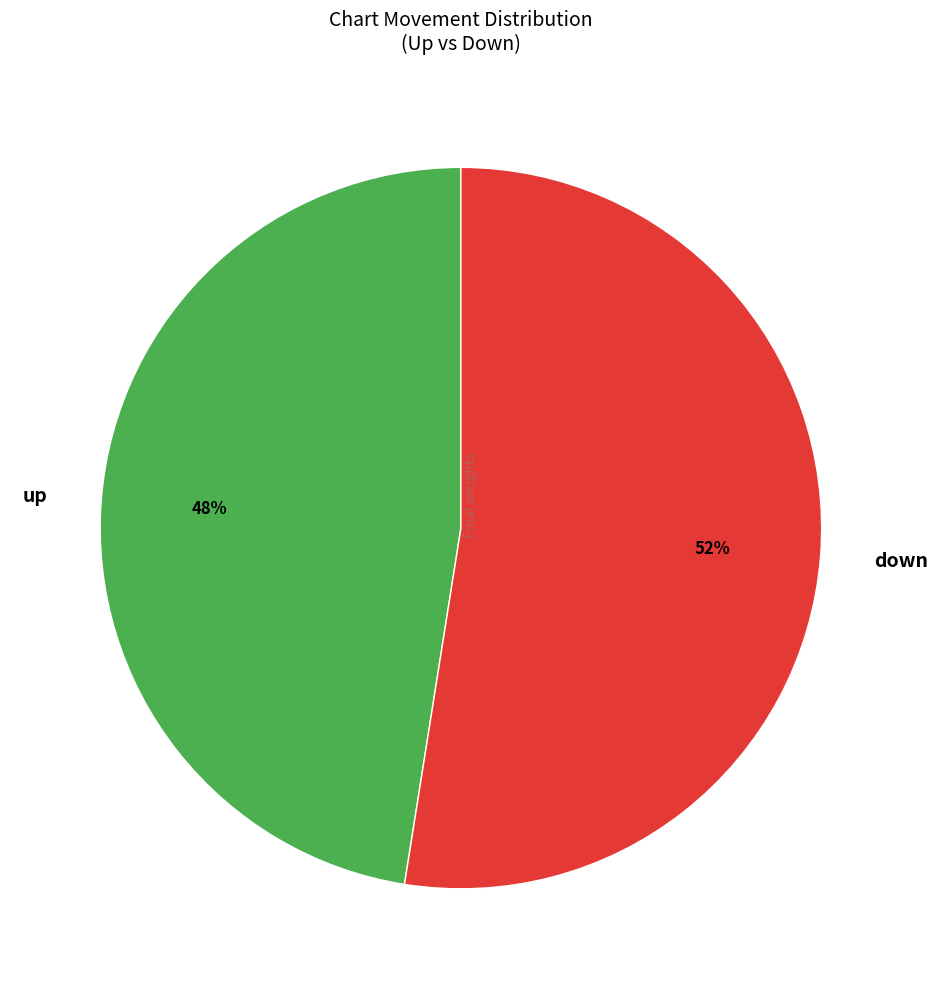

To the nearest percent, what is the average slice percentage?

50%